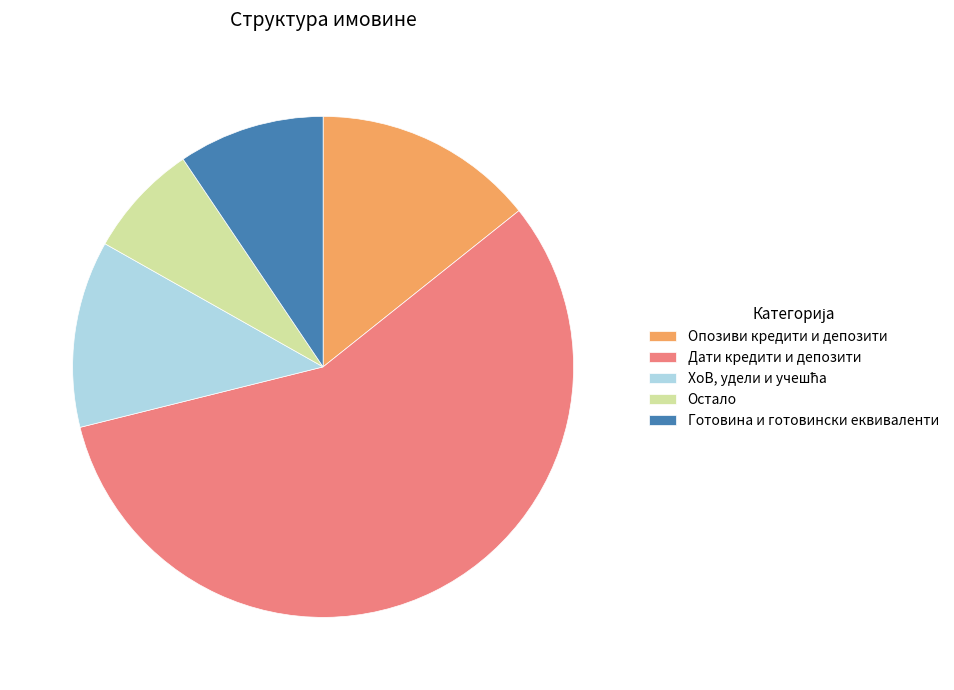

Which has a higher value, Дати кредити и депозити or Готовина и готовински еквиваленти?

Дати кредити и депозити